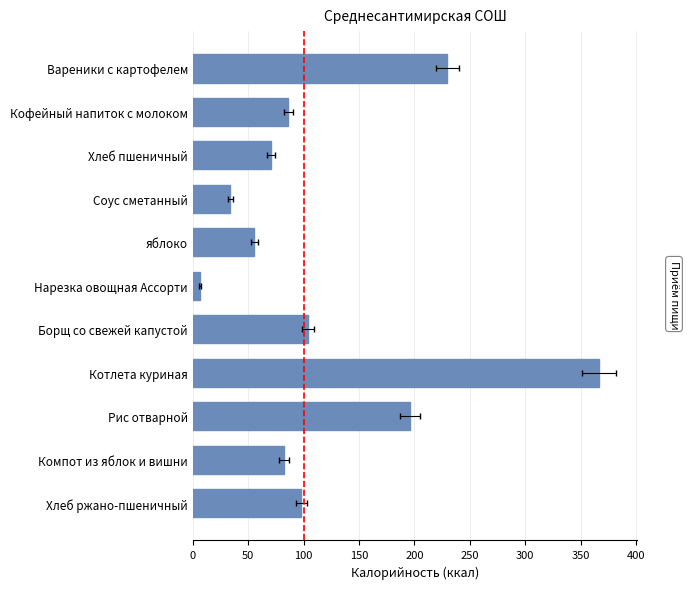

What is the ratio of the value at Кофейный напиток с молоком to the value at Нарезка овощная Ассорти?

13.9